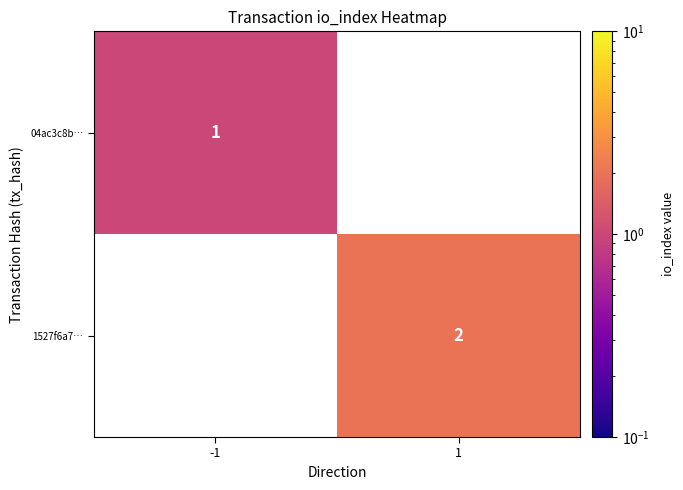

The 04ac3c8b… series shows 2 at -1. True or false?

False